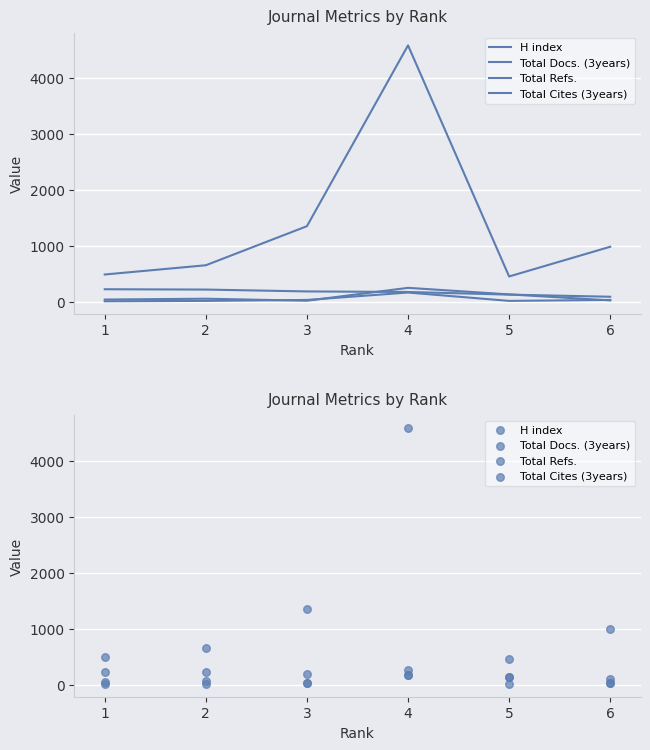

At how many categories does at least one series exceed 2370?

1